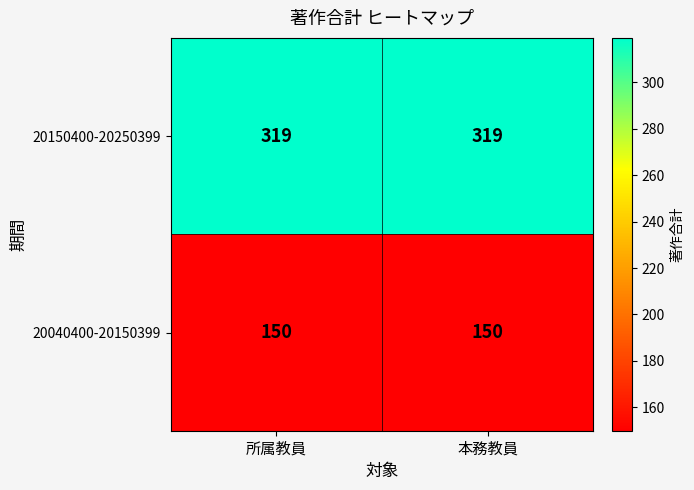

What is the difference between the highest and lowest values at 本務教員?

169